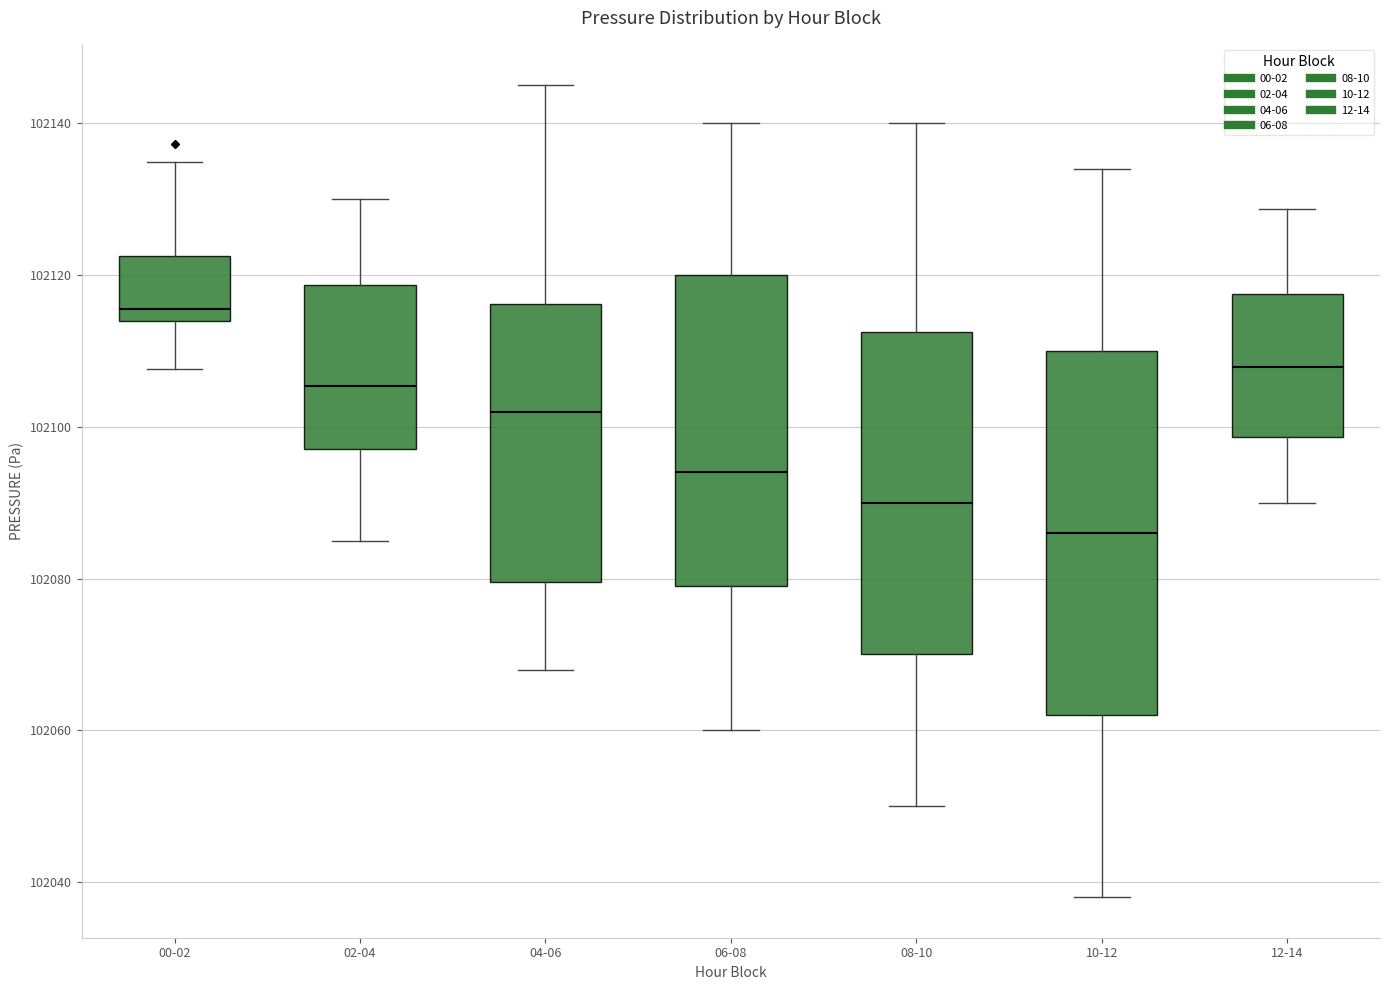

Which box's median line is the highest?

00-02